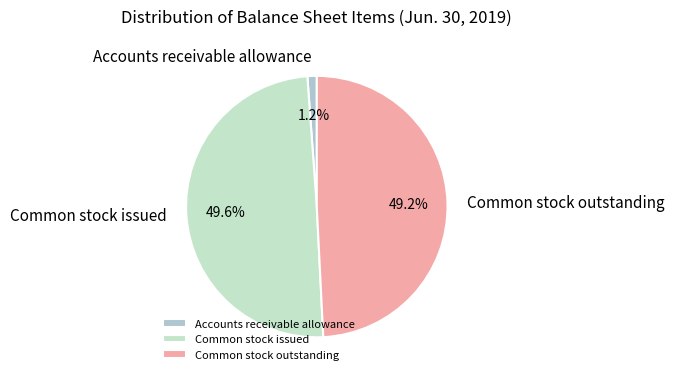

The Common stock issued slice represents 50% of the pie. True or false?

True